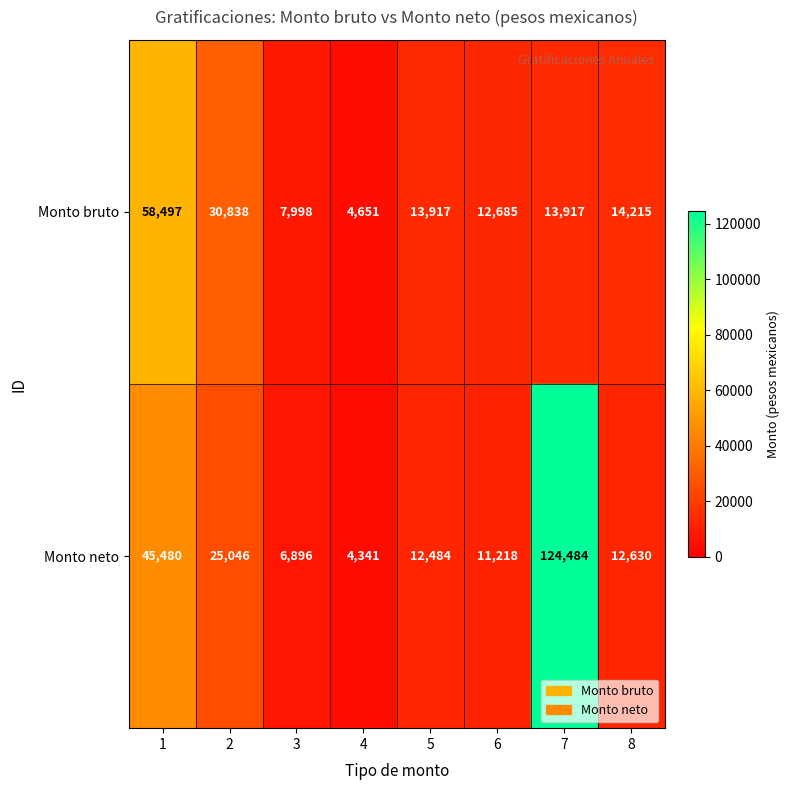

What is the average value of the Monto neto series?

30322